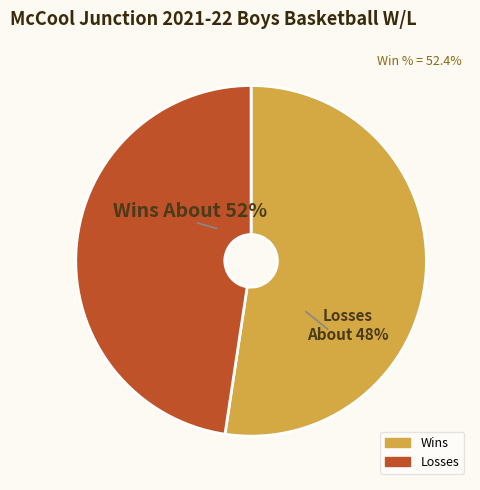

To the nearest percent, what is the difference between the Losses and Wins slice percentages?

5%